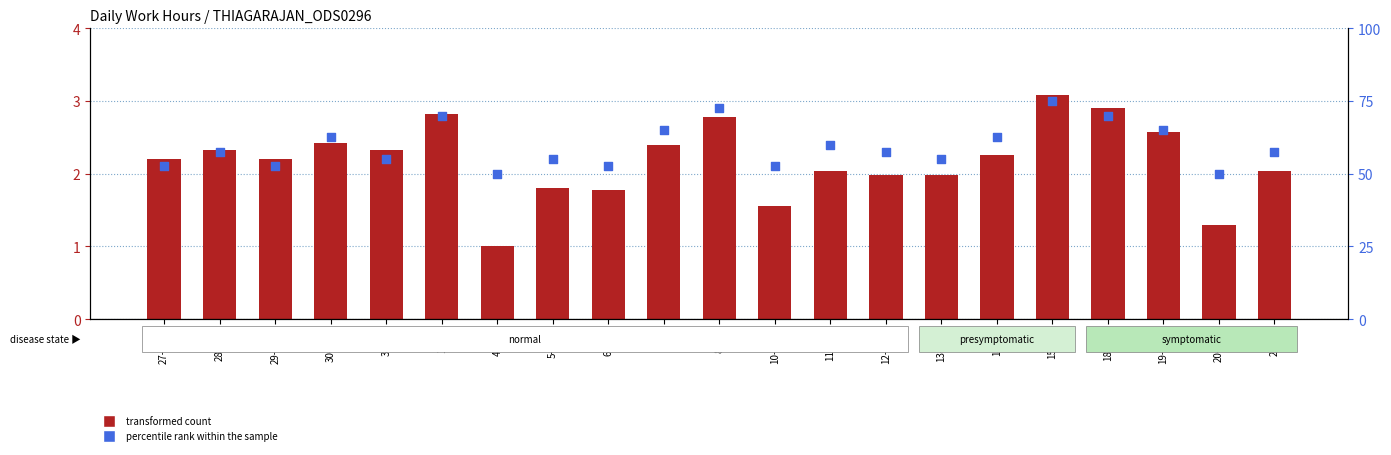

Which series contains the highest Y value?

percentile rank within the sample